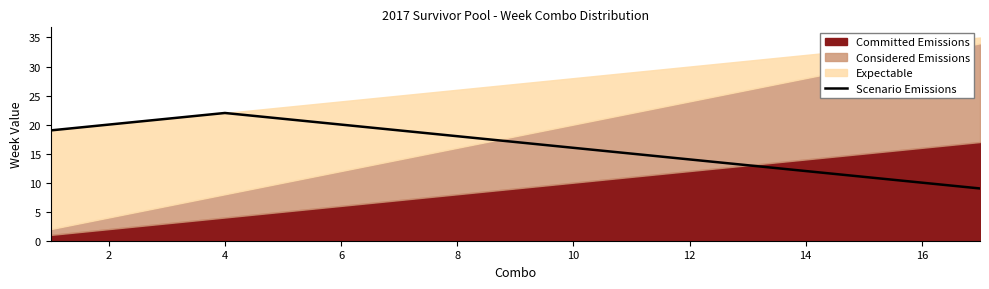

True or false: Scenario Emissions has a value of 14 at 2.

False